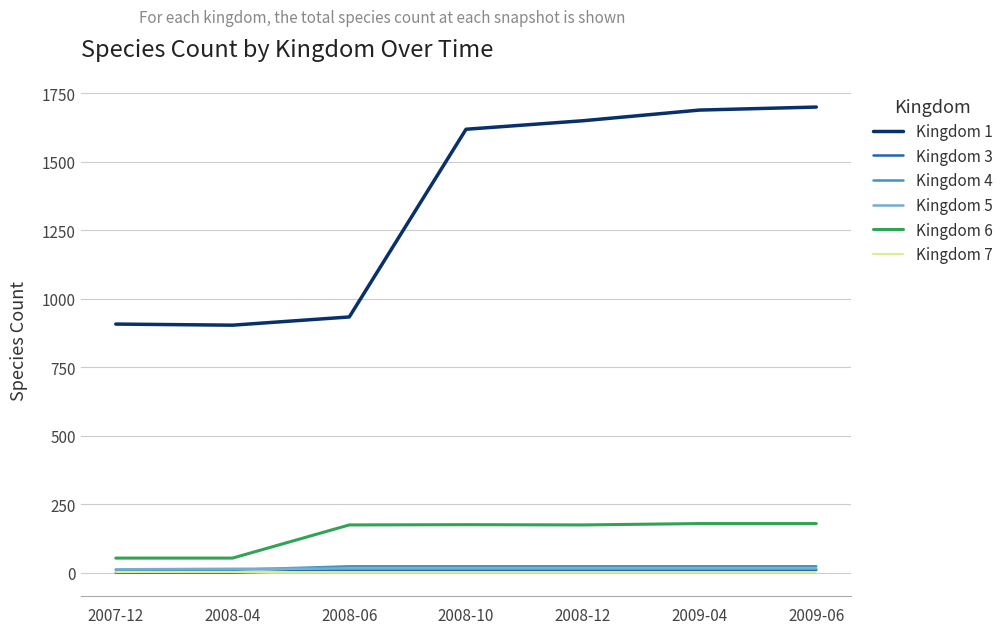

True or false: Kingdom 6 and Kingdom 4 intersect in this chart.

False